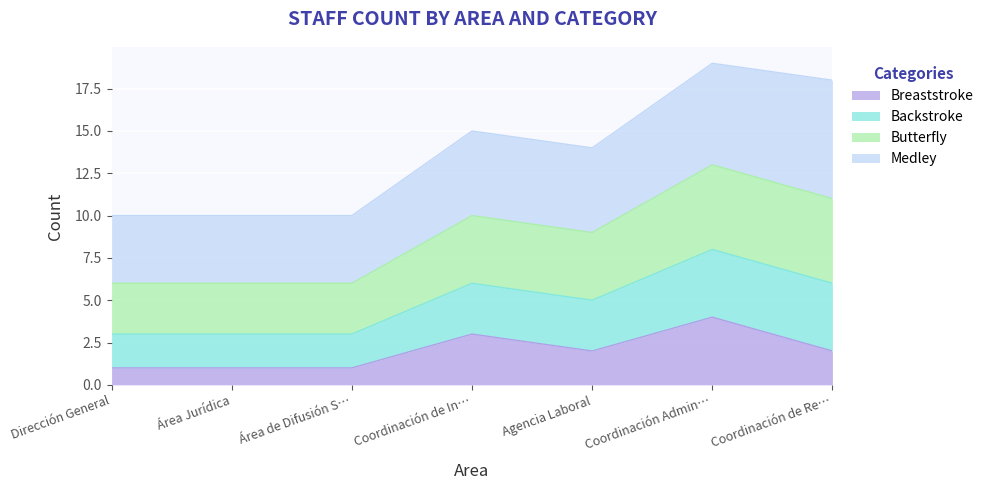

What is the total value across all series at Área de Difusión S…?

10